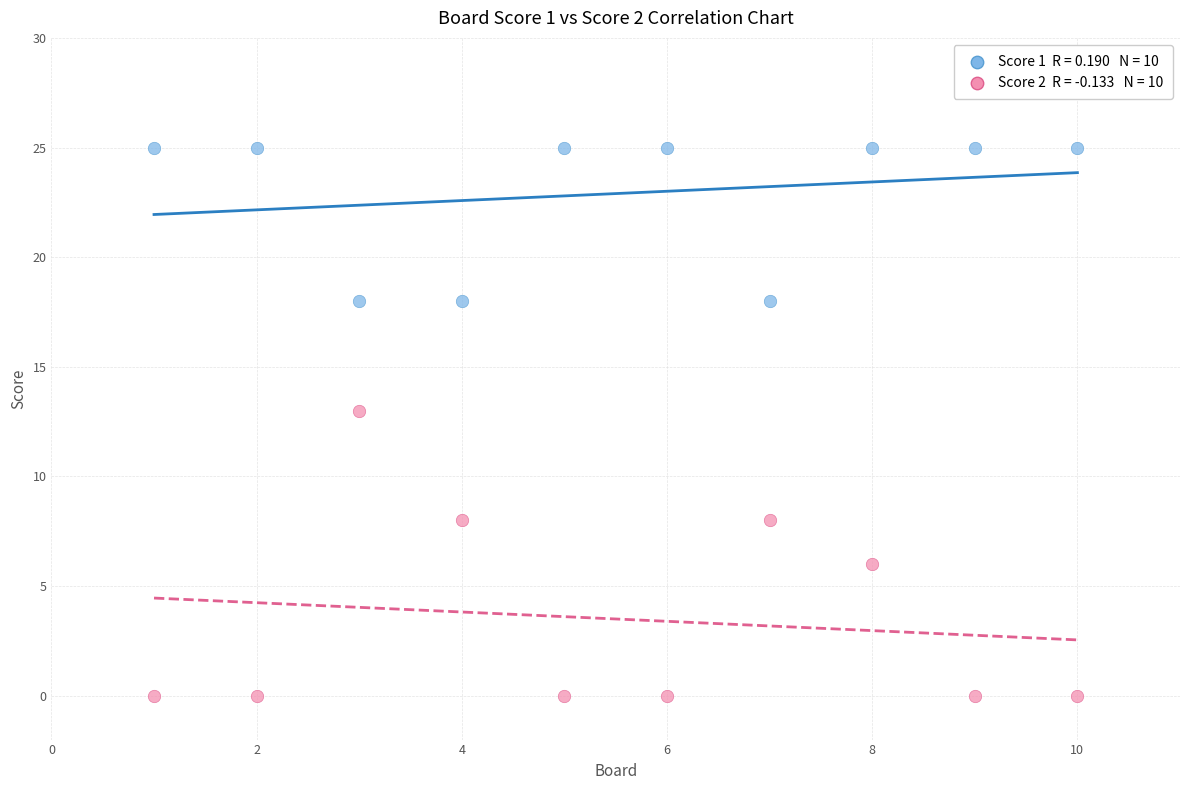

Across all series, what Y value is closest to 12?

13